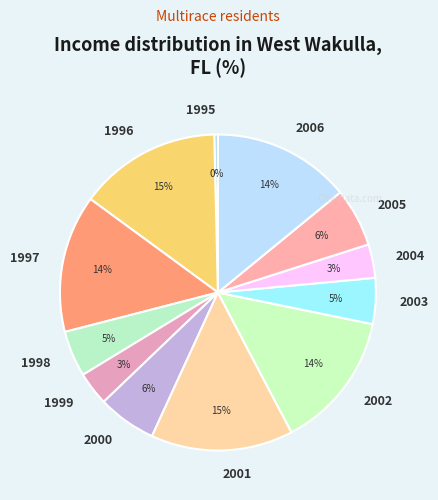

Is the sum of 1999 and 2002 greater than half?

No